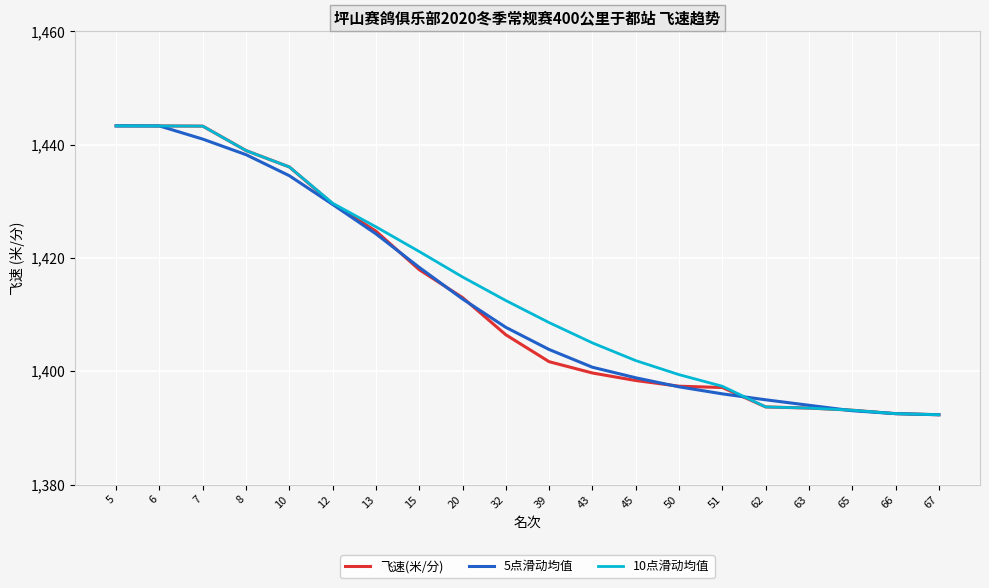

What is the sum of all 10点滑动均值 values?

28287.5